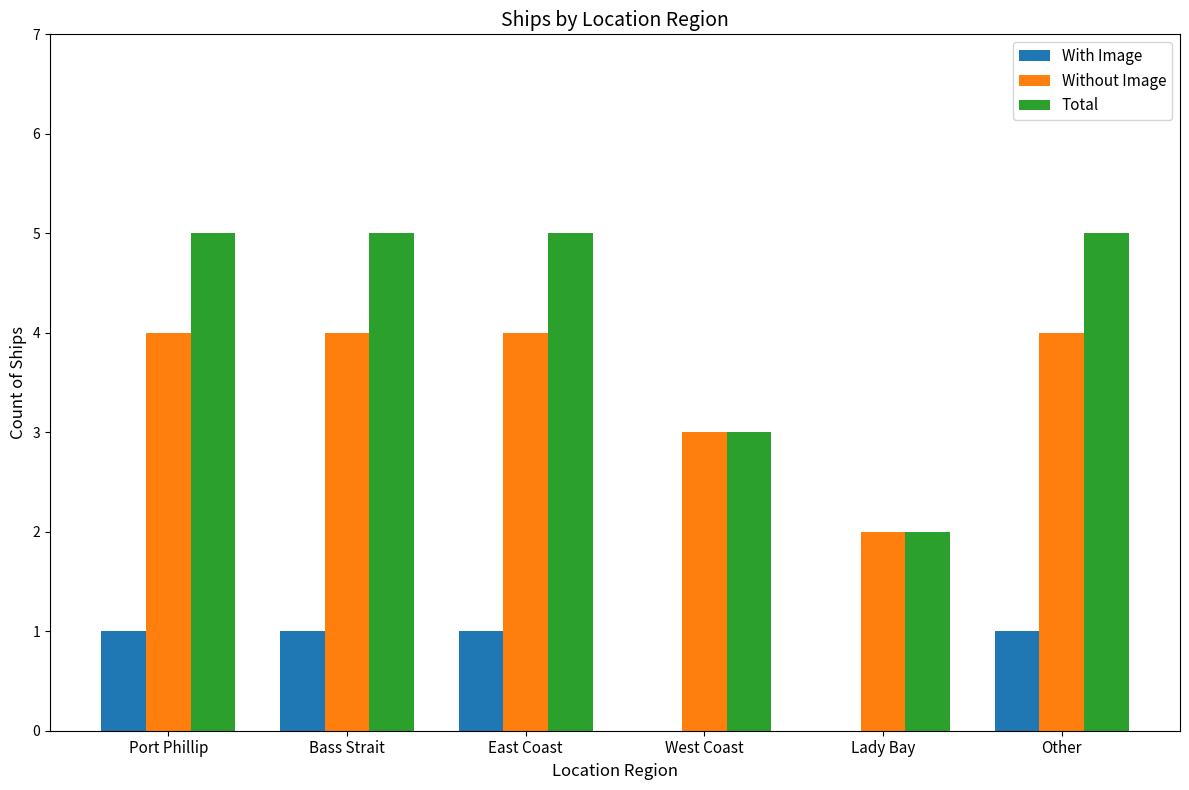

Reading left to right, list all the values displayed in this chart.

With Image: 1	1	1	0	0	1
Without Image: 4	4	4	3	2	4
Total: 5	5	5	3	2	5